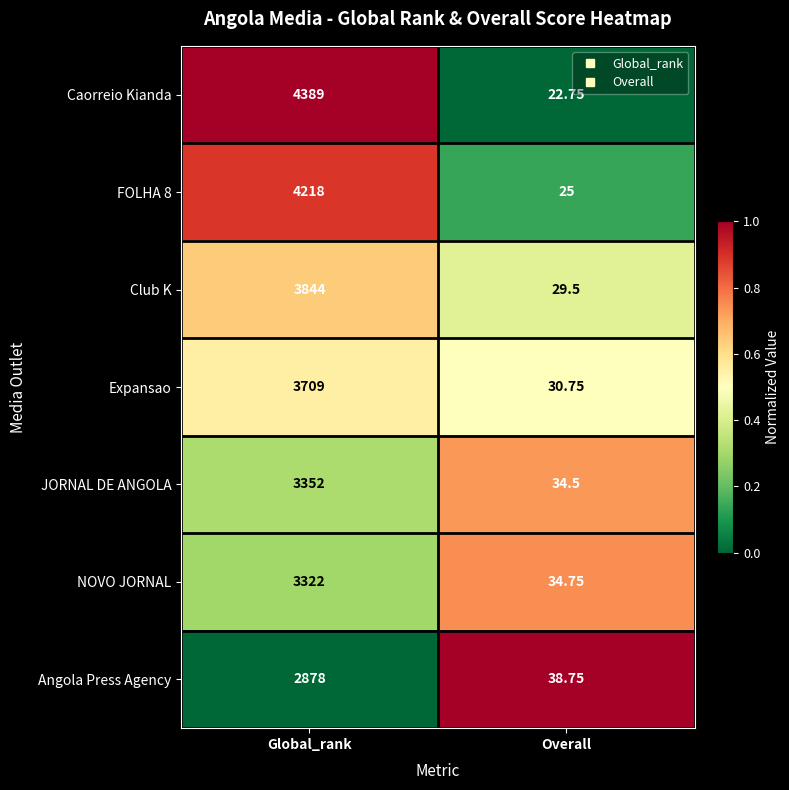

Where is Club K nearest to the value 1936?

Overall